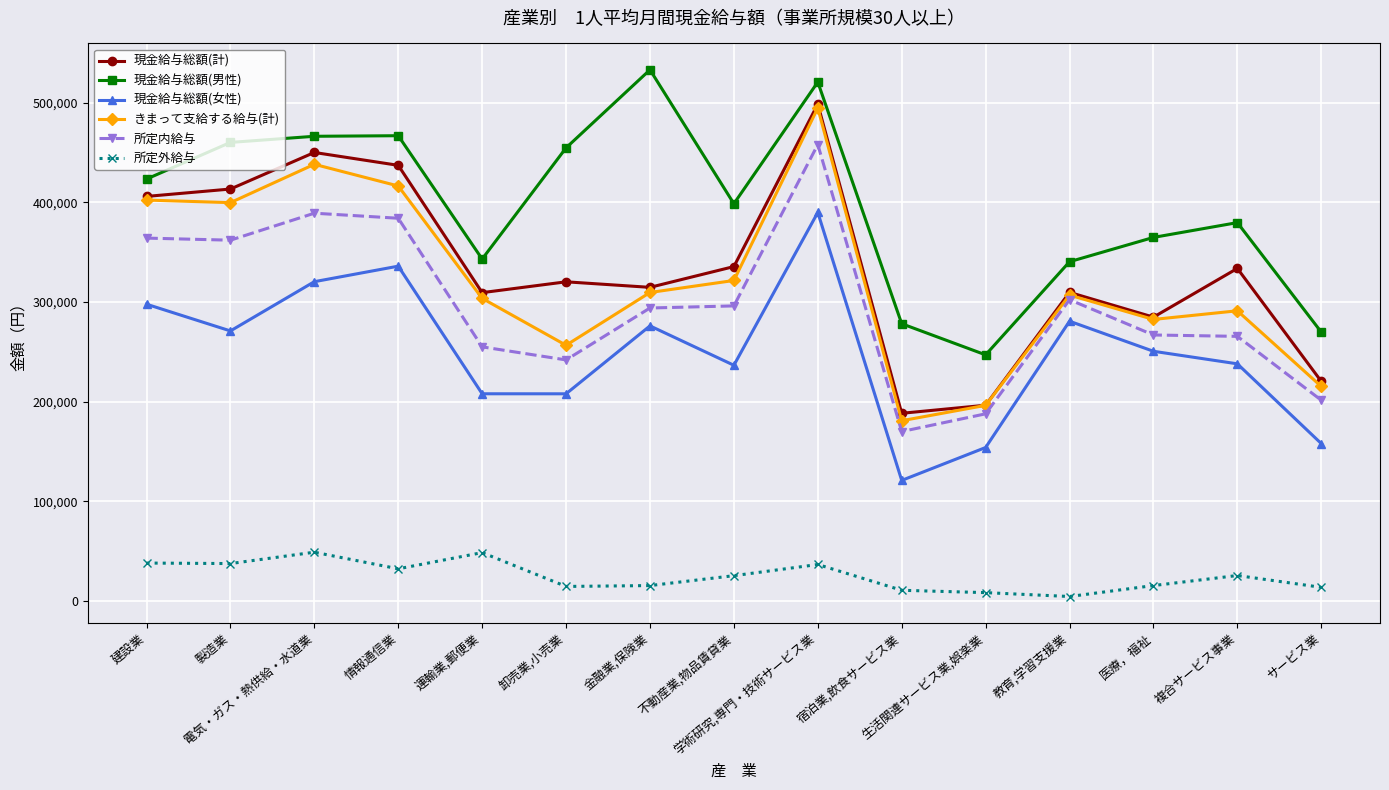

What is the difference between the maximum and minimum values in the 現金給与総額(男性) series?

285970